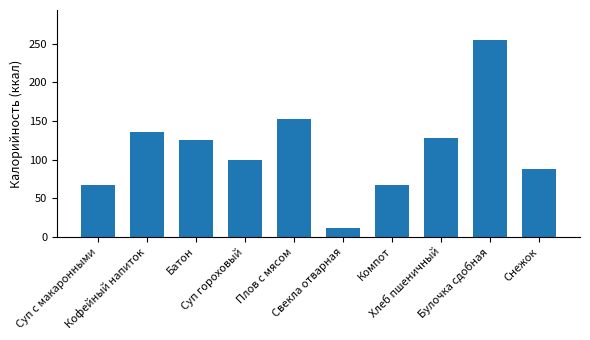

The chart shows a value of 100.2 at Суп гороховый. True or false?

True